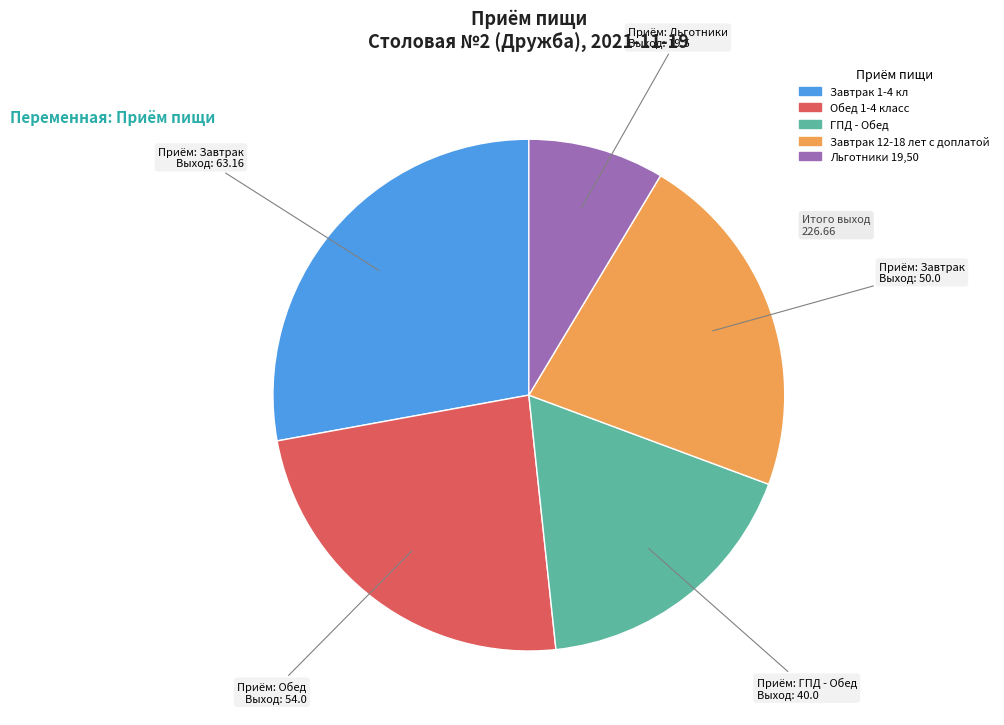

Which category has the biggest portion of the pie?

Завтрак 1-4 кл